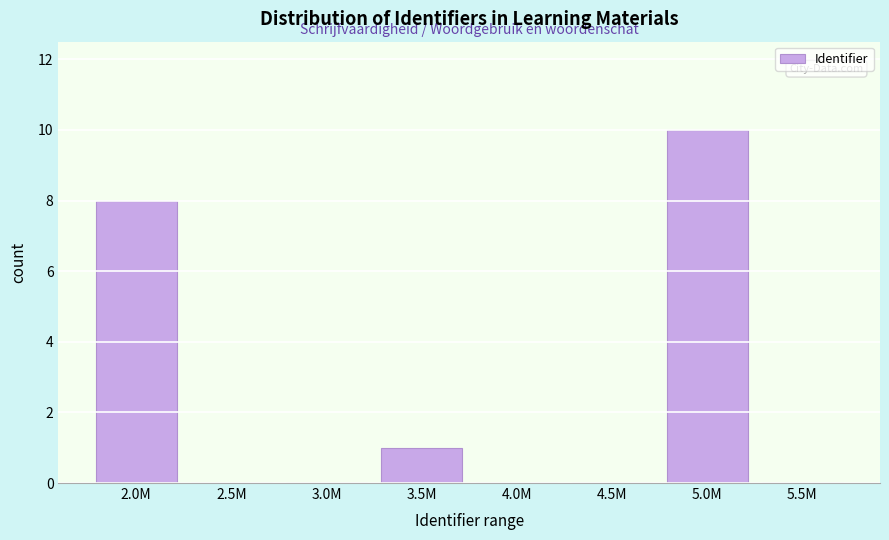

Reading left to right, extract all data points from this chart.

2.0M=8	2.5M=0	3.0M=0	3.5M=1	4.0M=0	4.5M=0	5.0M=10	5.5M=0